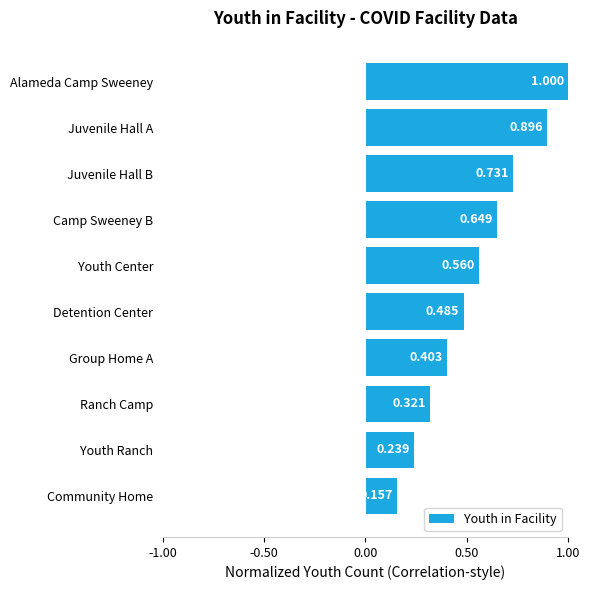

List the labels in order of value, largest first.

Alameda Camp Sweeney, Juvenile Hall A, Juvenile Hall B, Camp Sweeney B, Youth Center, Detention Center, Group Home A, Ranch Camp, Youth Ranch, Community Home